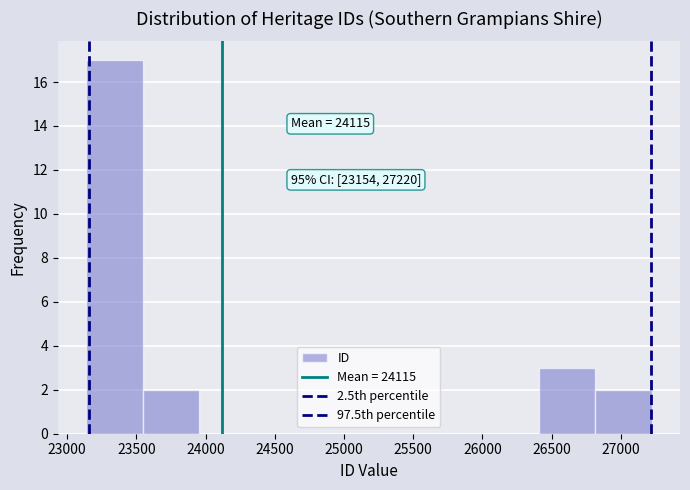

Which range on the x-axis has the tallest bar?

23150 to 23550